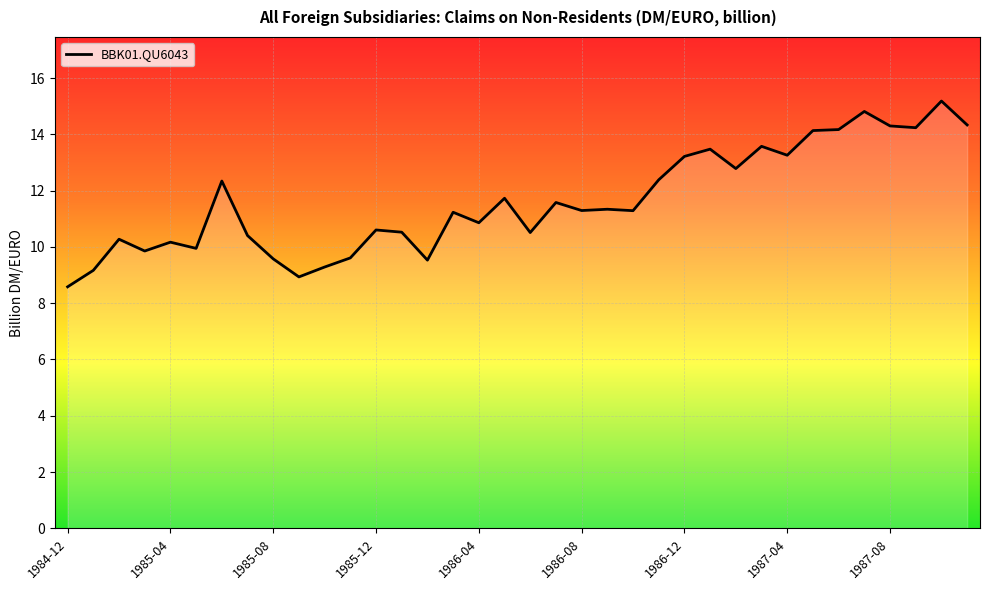

What is the difference between the maximum and minimum values?

6.6